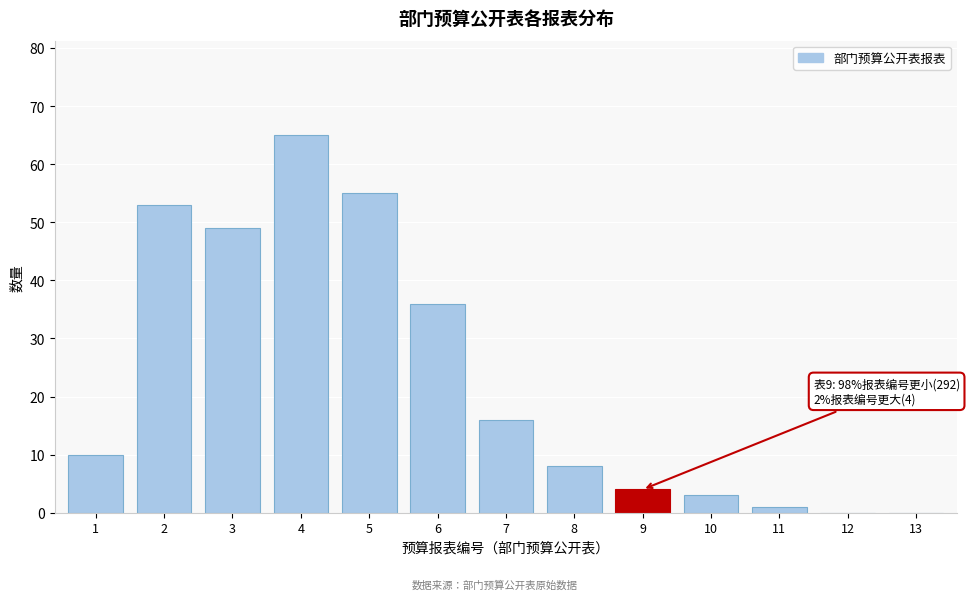

Reading left to right, extract all data points from this chart.

1=10	2=53	3=49	4=65	5=55	6=36	7=16	8=8	9=4	10=3	11=1	12=0	13=0